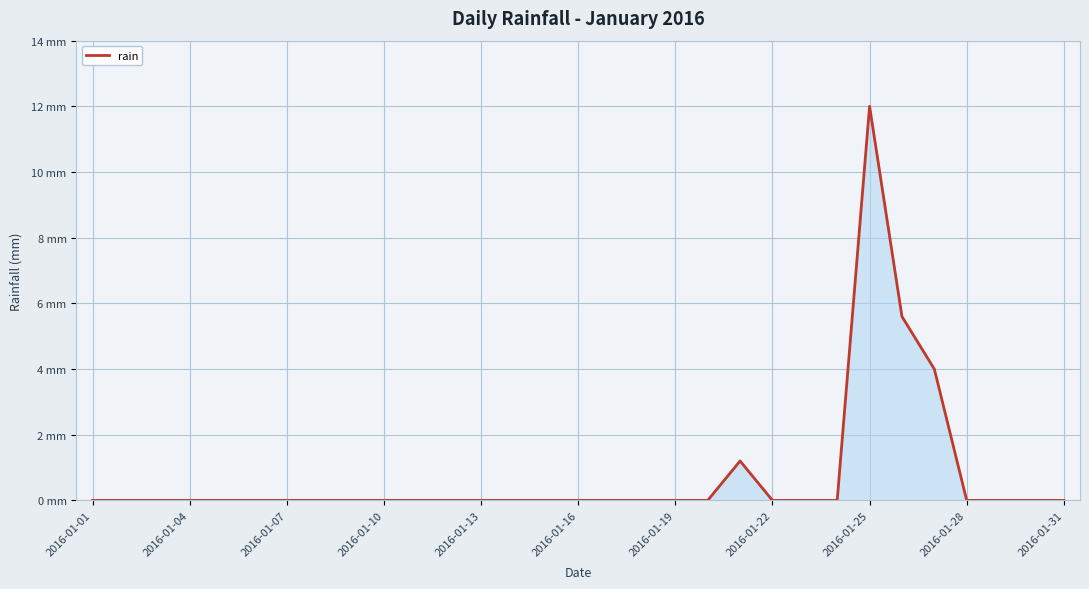

Is this an area chart (filled region under the line)?

Yes